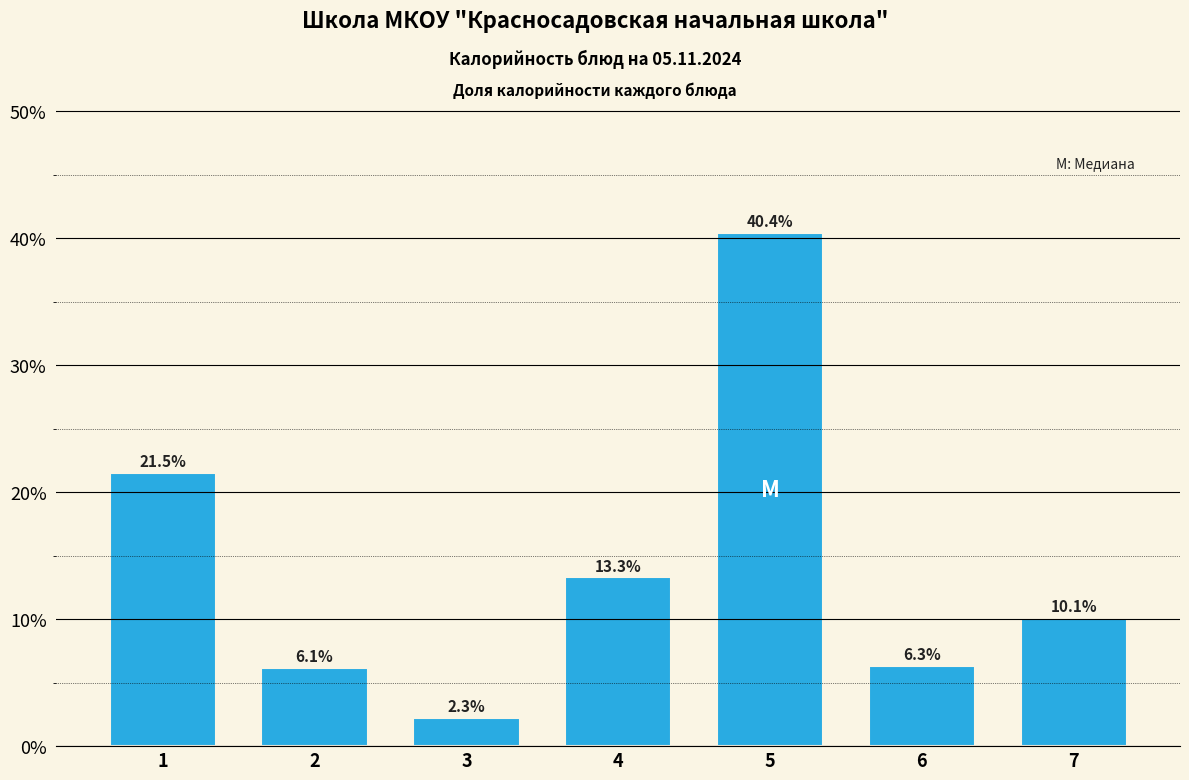

Reading left to right, transcribe all the data shown in this chart.

1=21.5	2=6.1	3=2.3	4=13.3	5=40.4	6=6.3	7=10.1